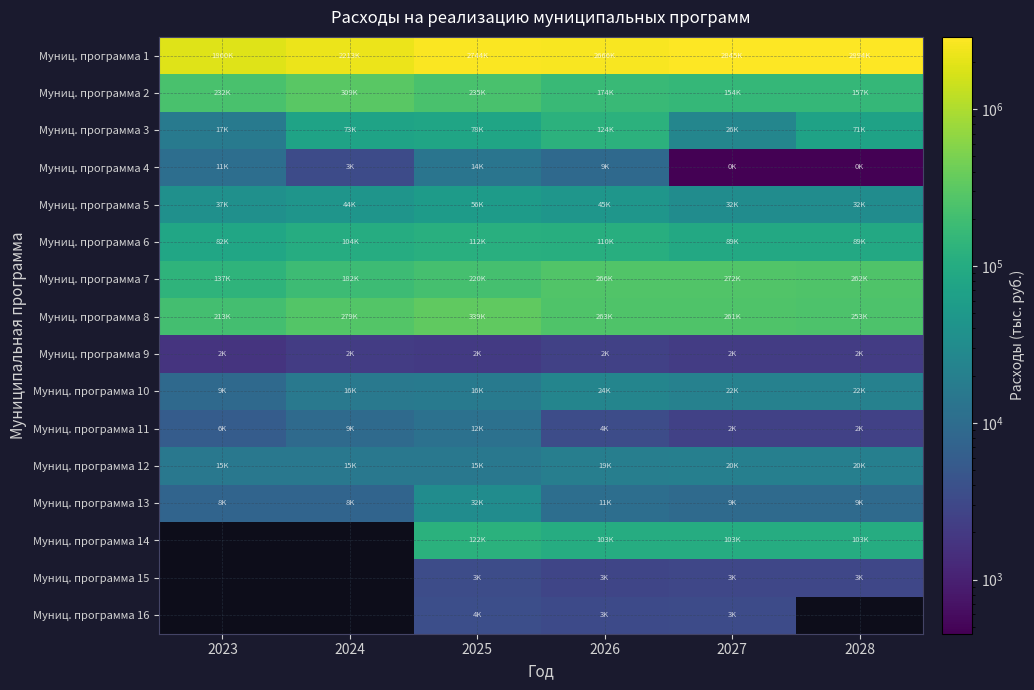

Is the value of Муниц. программа 11 at 2027 greater than the value of Муниц. программа 15 at 2024?

No